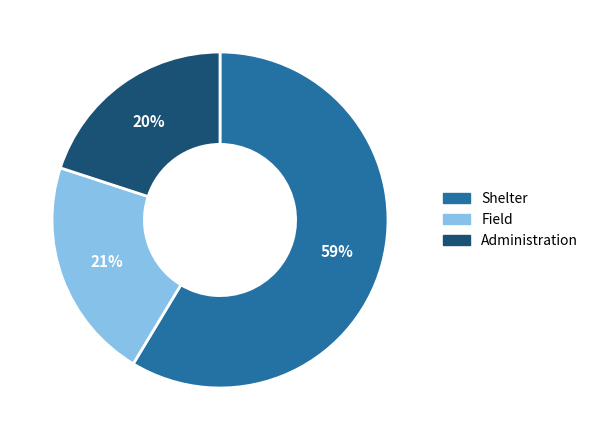

To the nearest percent, what is the average slice percentage?

33%